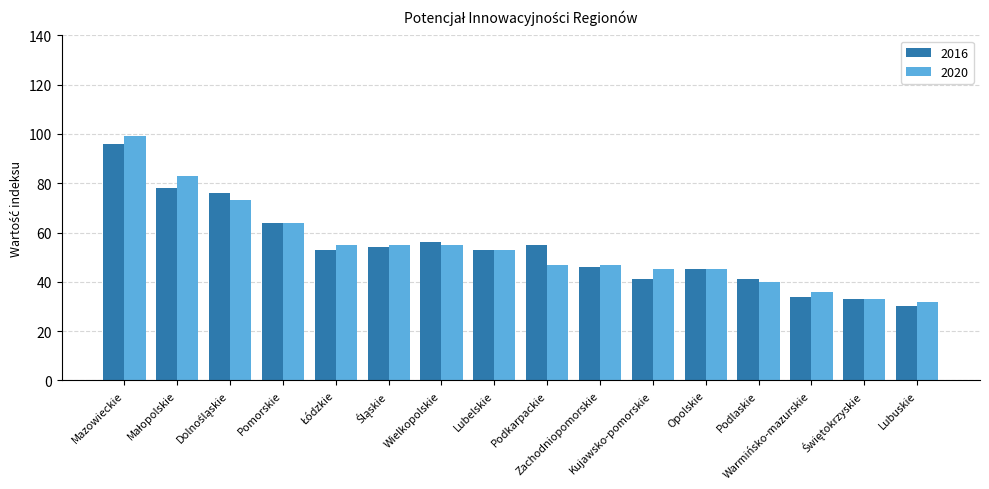

What is the highest value of the 2020 series?

99.0